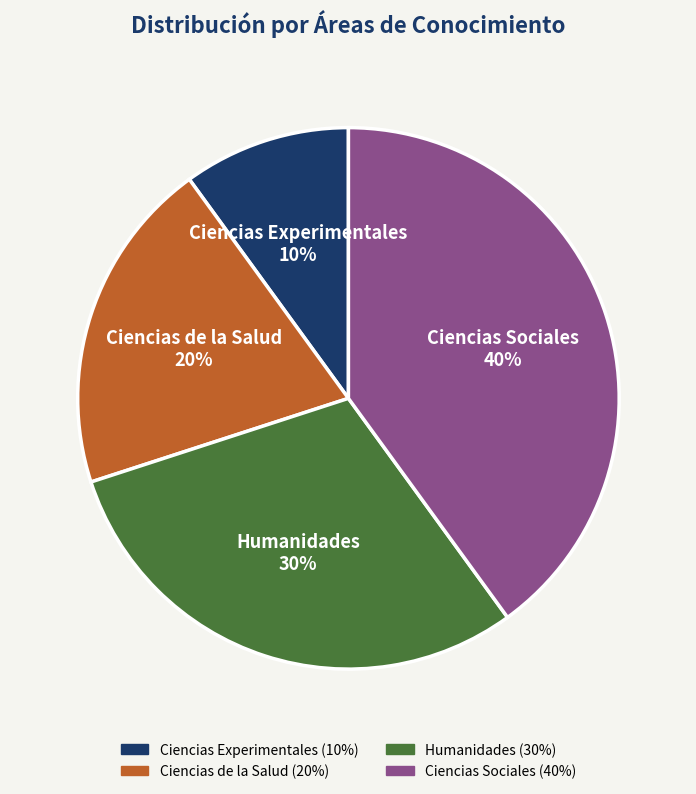

Combined, do Humanidades and Ciencias Sociales account for over 50%?

Yes